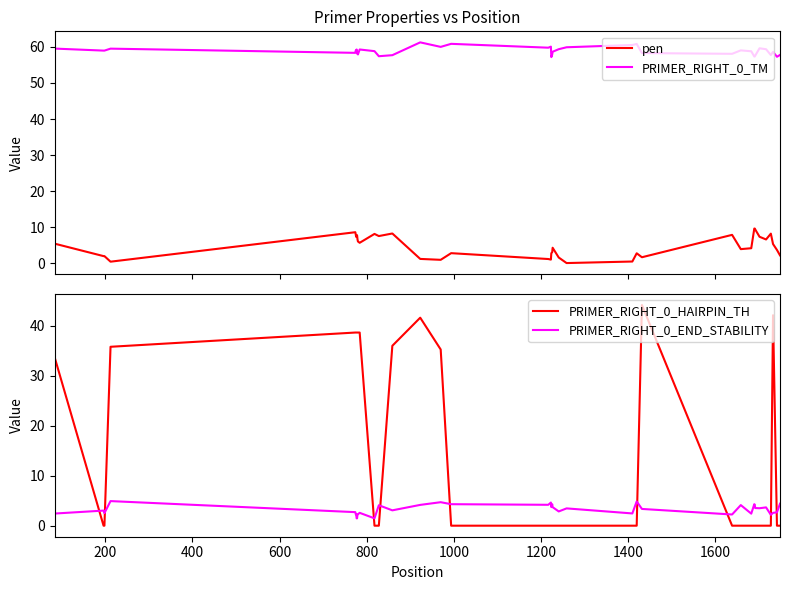

True or false: PRIMER_RIGHT_0_HAIRPIN_TH and PRIMER_RIGHT_0_END_STABILITY cross at least once.

True